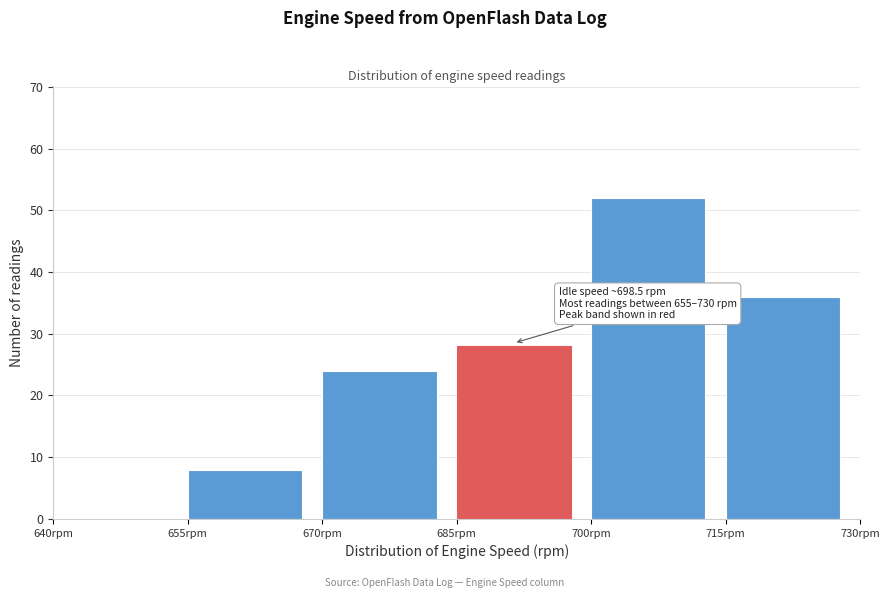

Over which range of the x-axis is the bar tallest?

700 to 715